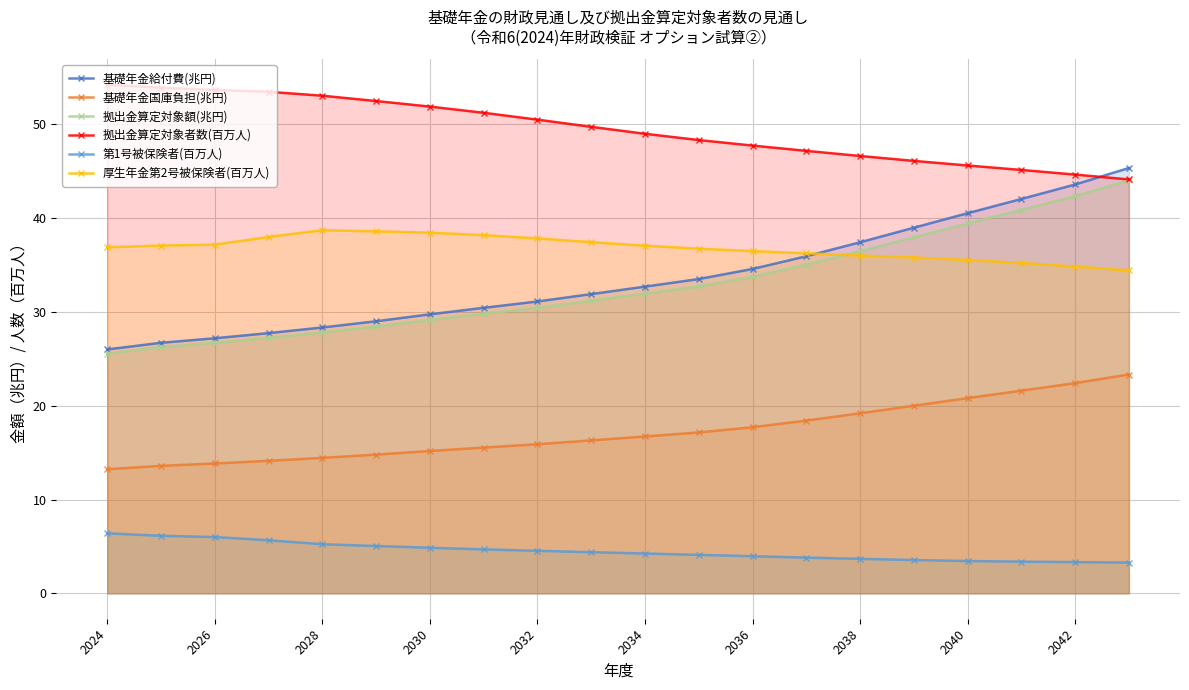

Reading left to right, transcribe all the data shown in this chart.

基礎年金給付費(兆円): 26.0	26.7	27.2	27.7	28.3	29.0	29.7	30.4	31.1	31.9	32.7	33.5	34.6	35.9	37.4	39.0	40.5	42.0	43.6	45.4
基礎年金国庫負担(兆円): 13.2	13.6	13.8	14.1	14.4	14.8	15.2	15.5	15.9	16.3	16.7	17.1	17.7	18.4	19.2	20.0	20.8	21.6	22.4	23.3
拠出金算定対象額(兆円): 25.6	26.2	26.7	27.2	27.8	28.4	29.1	29.8	30.4	31.2	32.0	32.7	33.7	35.0	36.5	38.0	39.4	40.9	42.4	44.0
拠出金算定対象者数(百万人): 54.2	53.9	53.7	53.5	53.1	52.5	51.9	51.2	50.5	49.7	49.0	48.3	47.7	47.2	46.6	46.1	45.6	45.1	44.6	44.1
第1号被保険者(百万人): 6.4	6.1	6.0	5.7	5.2	5.0	4.9	4.7	4.5	4.4	4.2	4.1	4.0	3.8	3.7	3.5	3.4	3.4	3.3	3.3
厚生年金第2号被保険者(百万人): 36.9	37.1	37.2	38.0	38.7	38.6	38.4	38.2	37.8	37.4	37.1	36.7	36.5	36.3	36.0	35.8	35.6	35.2	34.8	34.4